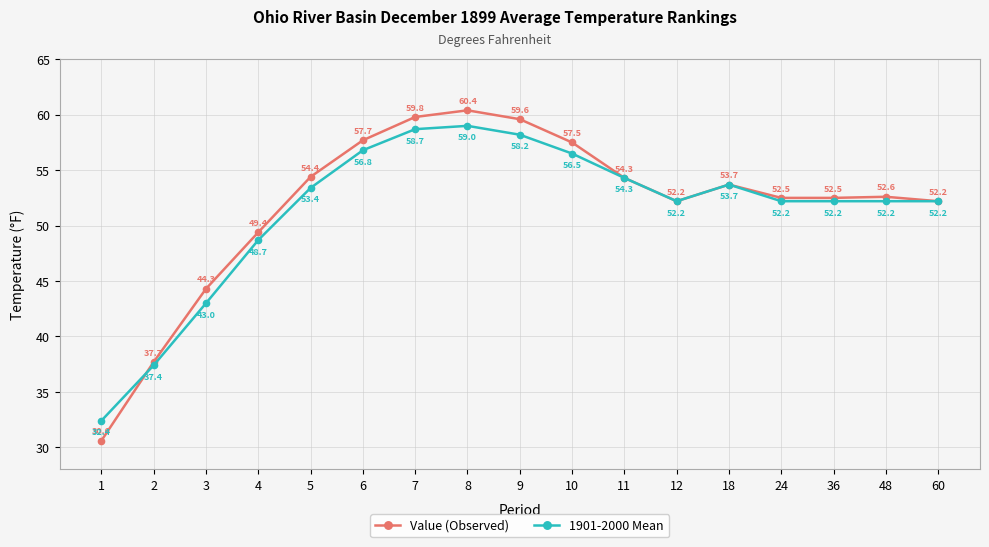

Reading right to left, extract all data points from this chart.

Value (Observed): 60=52.2	48=52.6	36=52.5	24=52.5	18=53.7	12=52.2	11=54.3	10=57.5	9=59.6	8=60.4	7=59.8	6=57.7	5=54.4	4=49.4	3=44.3	2=37.7	1=30.6
1901-2000 Mean: 60=52.2	48=52.2	36=52.2	24=52.2	18=53.7	12=52.2	11=54.3	10=56.5	9=58.2	8=59.0	7=58.7	6=56.8	5=53.4	4=48.7	3=43.0	2=37.4	1=32.4